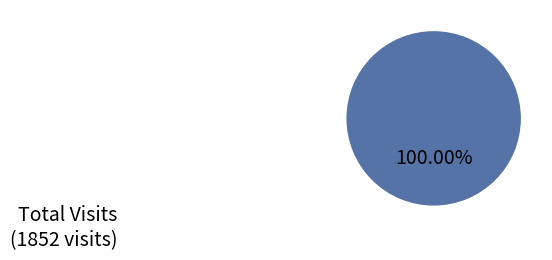

Is there a majority slice in this chart?

Yes